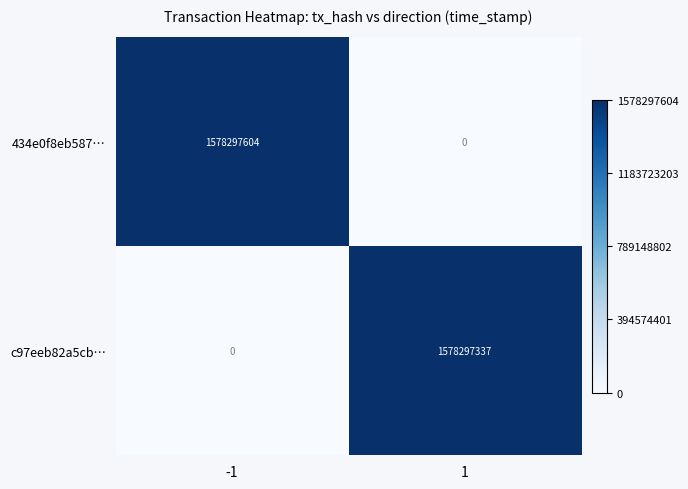

What is the spread (max minus min) of values at -1?

1578297604